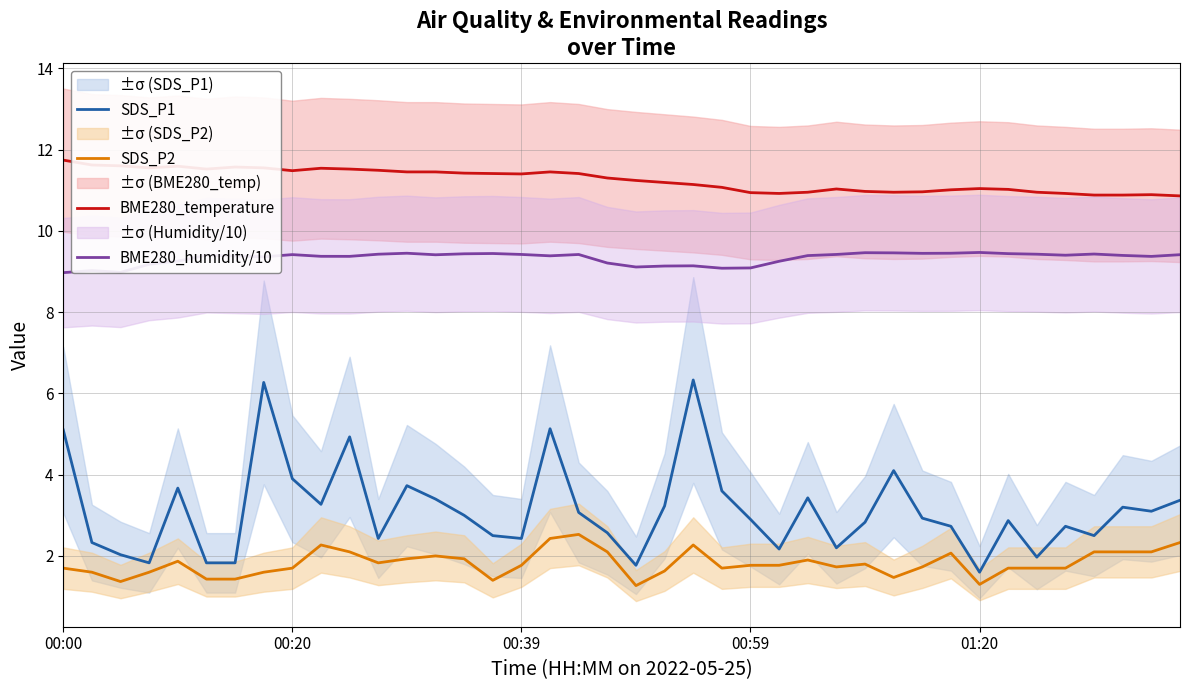

Is it true that SDS_P2 equals 1.6 at 7?

True